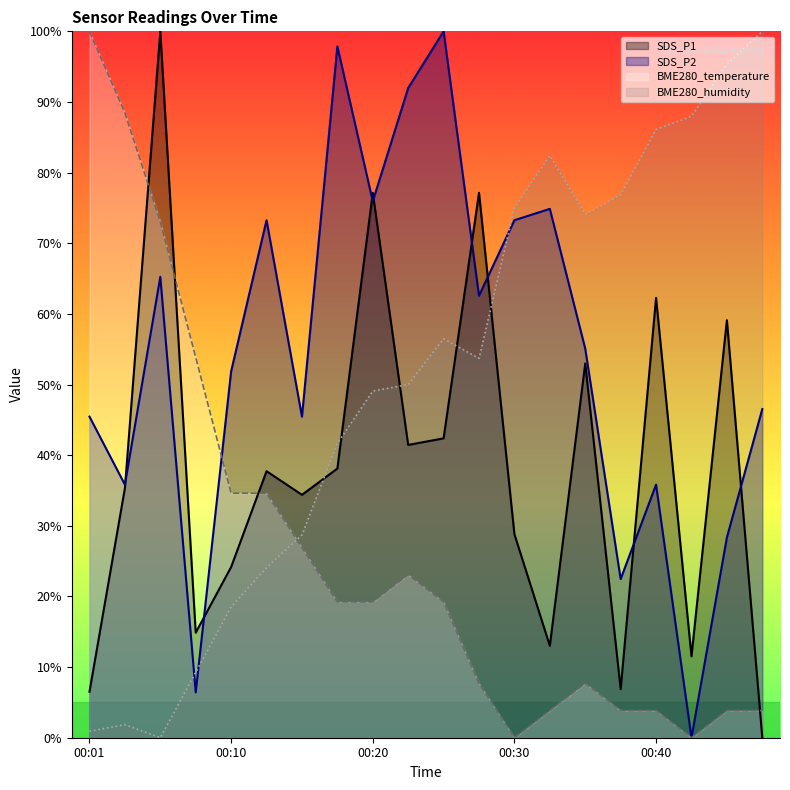

True or false: BME280_temperature has a value of 10.7 at 00:18.

False